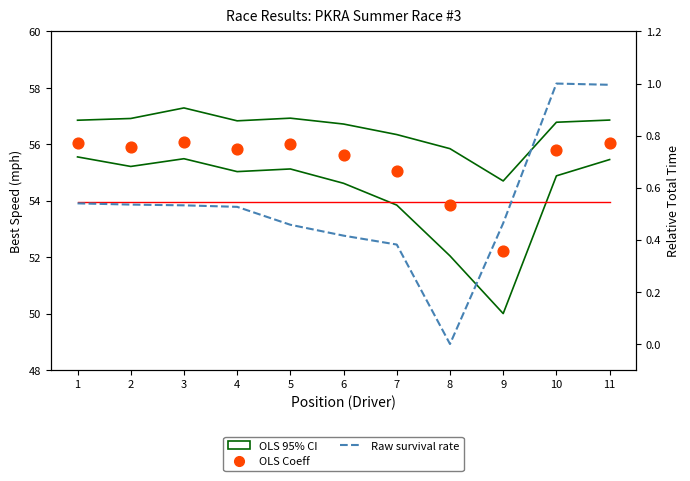

At how many categories does at least one series exceed 45?

11